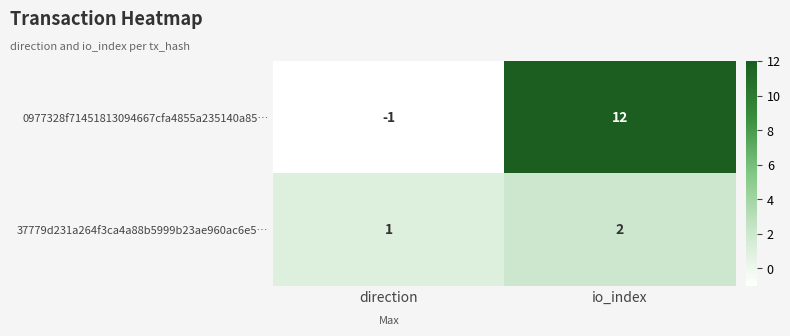

At how many categories does at least one series exceed 2?

1